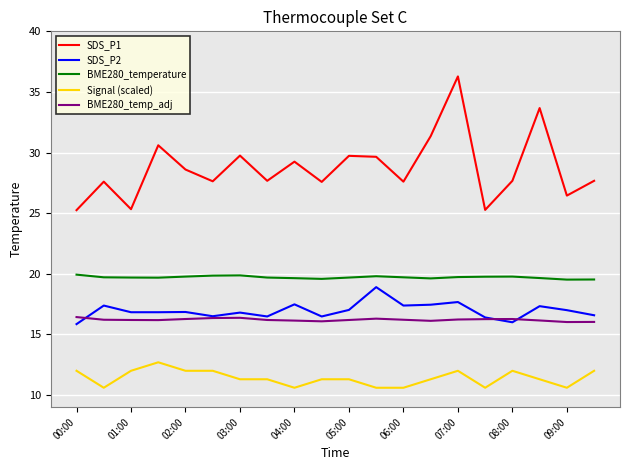

True or false: Signal (scaled) and BME280_temperature intersect in this chart.

False